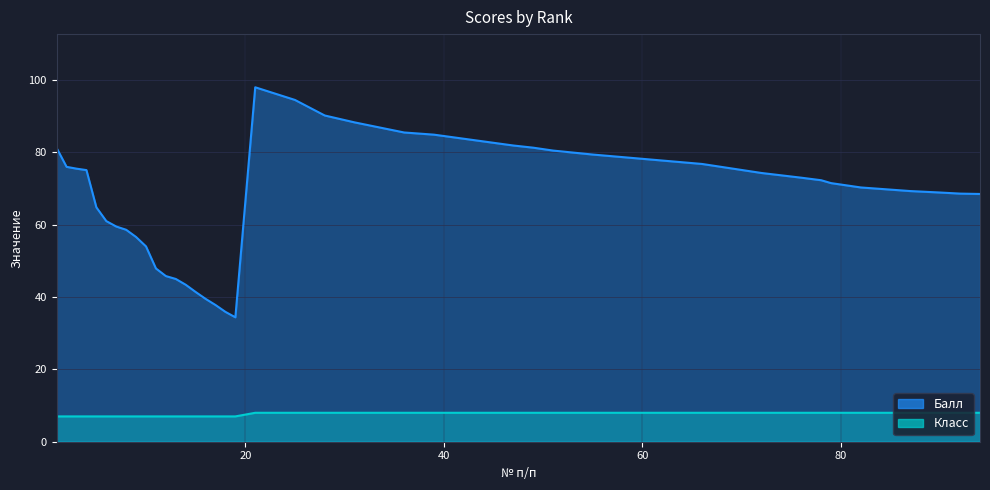

What is the greatest value displayed?

98.0